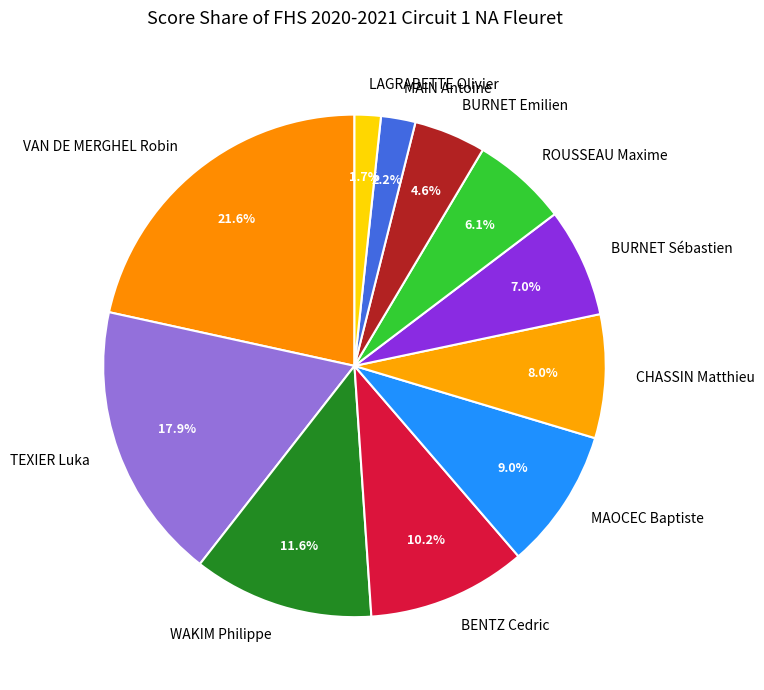

To the nearest percent, what is the average slice percentage?

9%